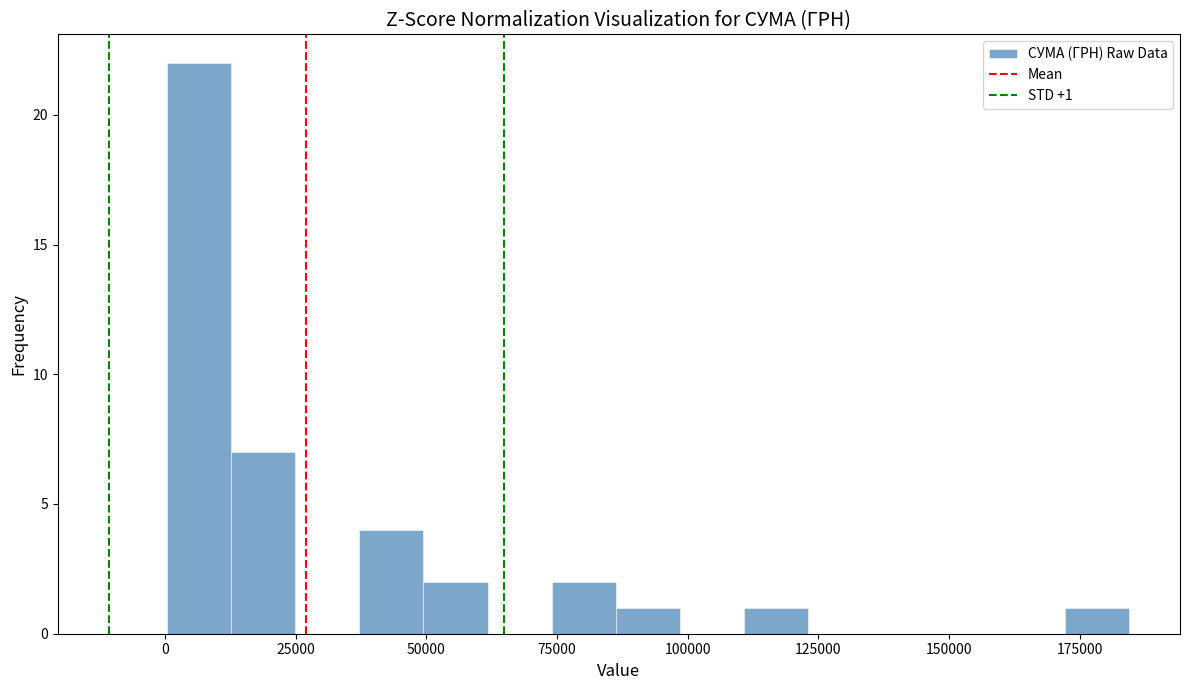

Around what value on the x-axis is the tallest bar? Give the approximate position of its centre, as read against the axis.

5000